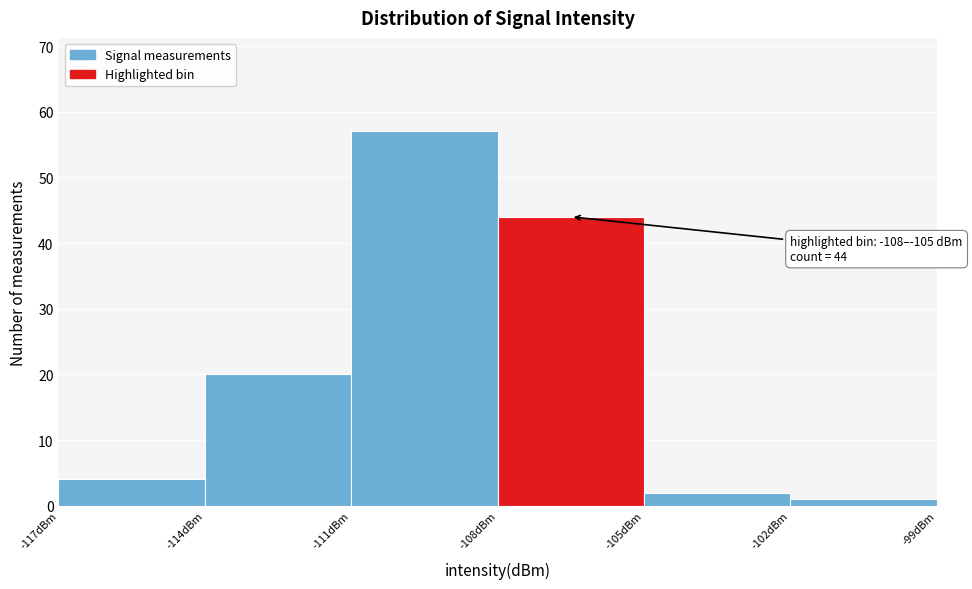

Over which range of the x-axis is the bar tallest?

-111 to -108